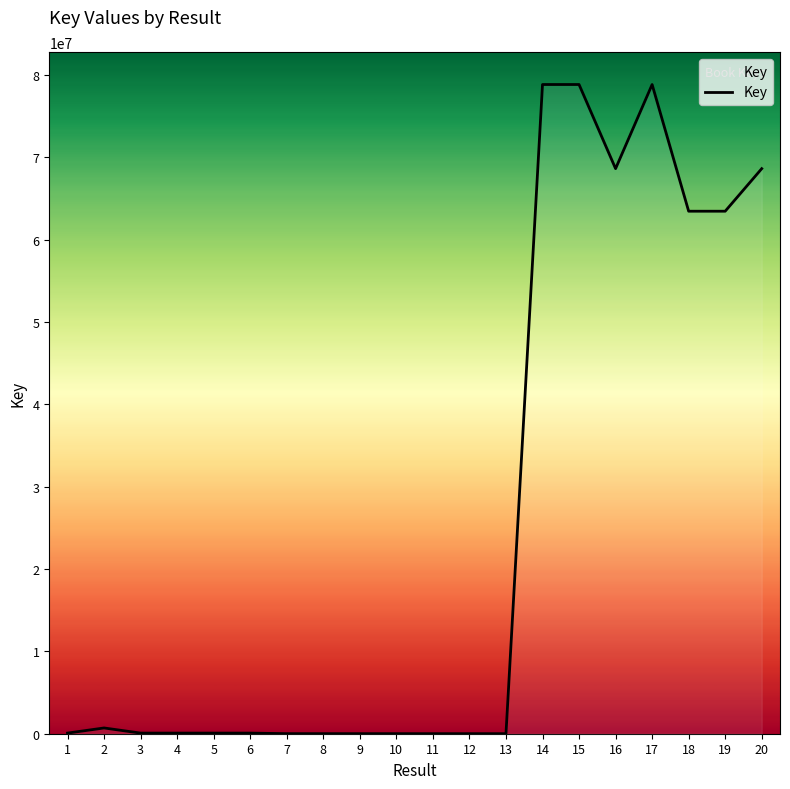

The chart shows a value of 119977292 at 17. True or false?

False